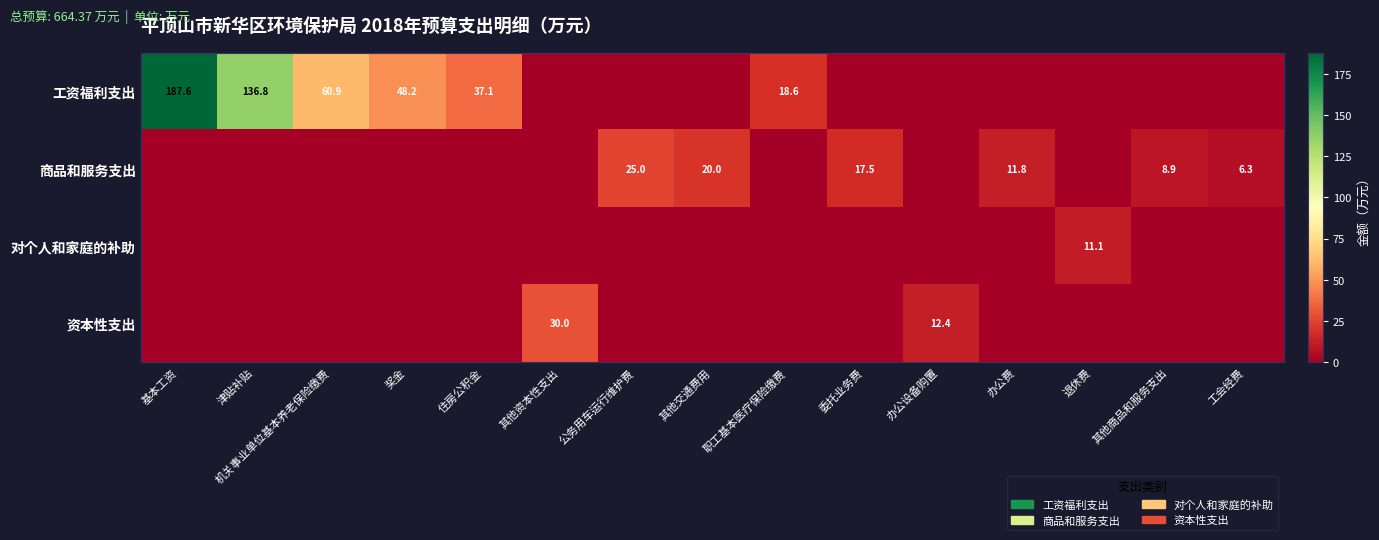

What is the difference between the 商品和服务支出 values at 公务用车运行维护费 and 其他交通费用?

5.0